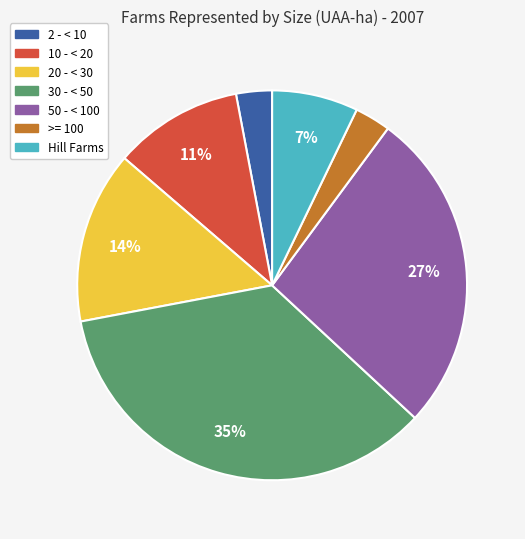

To the nearest percent, what is the difference between the 10 - < 20 and >= 100 slice percentages?

8%